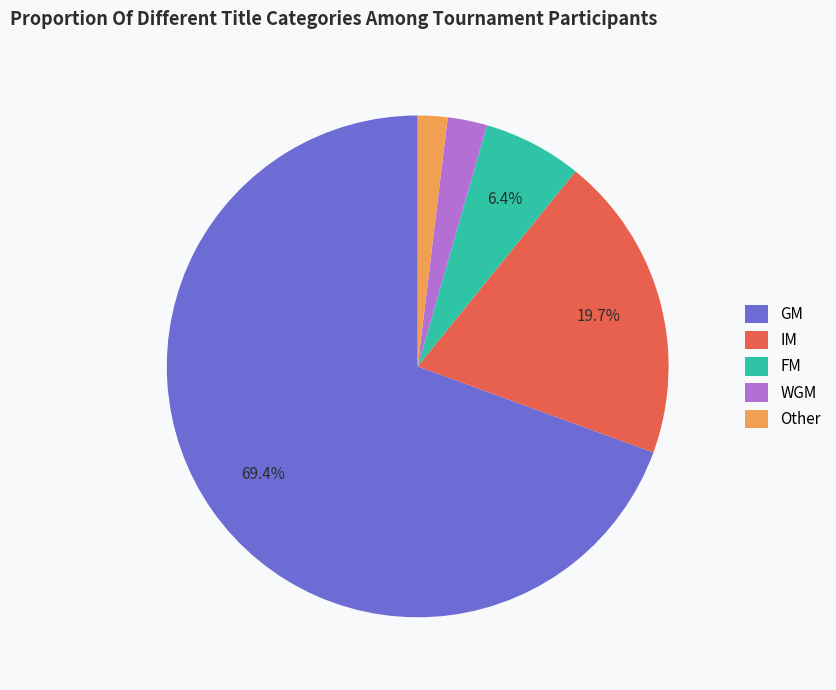

Which has a higher value, IM or FM?

IM